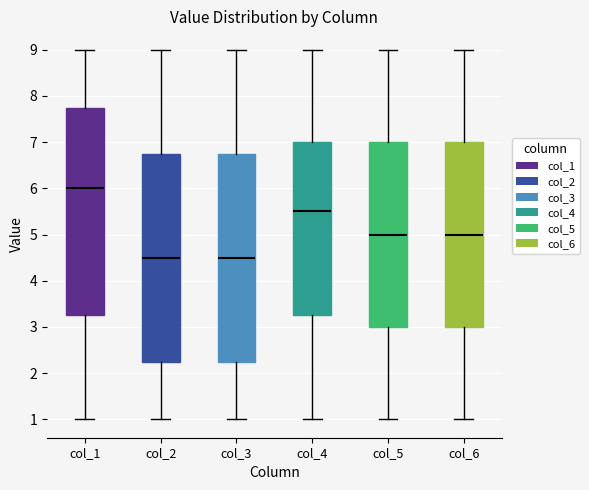

Reading left to right, read every box against the y-axis: the position of its median line, the range the box covers, and the ends of its whiskers. The values are not printed on the chart, so give them approximately, as read against the axis.

col_1: median 6.0, box 3.3 to 7.8, whiskers 1.0 to 9.0
col_2: median 4.5, box 2.3 to 6.8, whiskers 1.0 to 9.0
col_3: median 4.5, box 2.3 to 6.8, whiskers 1.0 to 9.0
col_4: median 5.5, box 3.3 to 7.0, whiskers 1.0 to 9.0
col_5: median 5.0, box 3.0 to 7.0, whiskers 1.0 to 9.0
col_6: median 5.0, box 3.0 to 7.0, whiskers 1.0 to 9.0